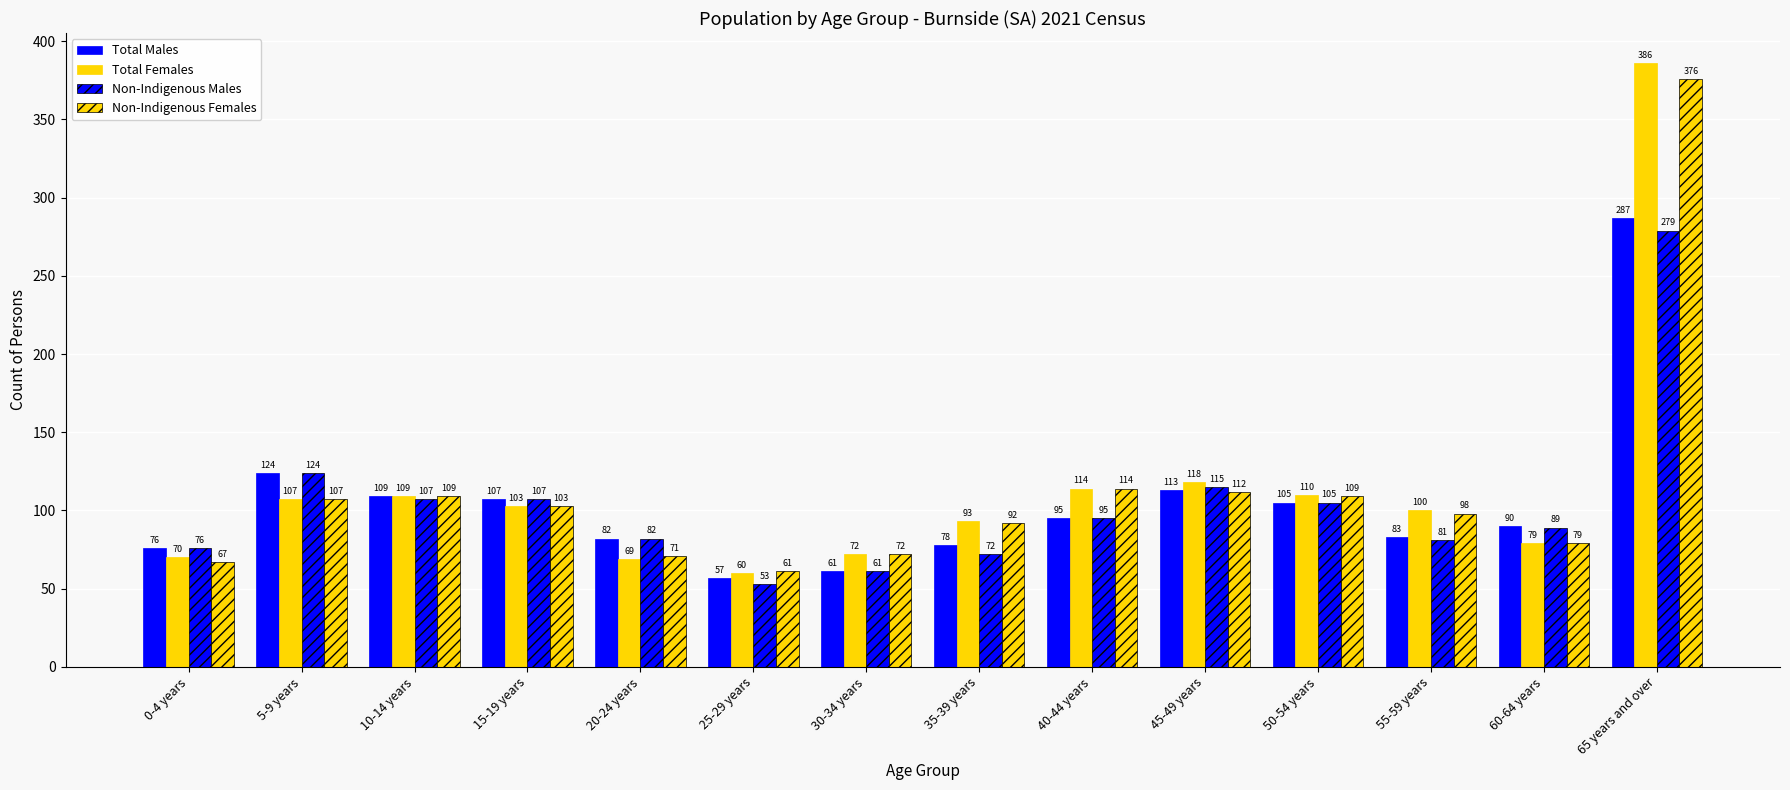

True or false: Non-Indigenous Males has a value of 95 at 40-44 years.

True